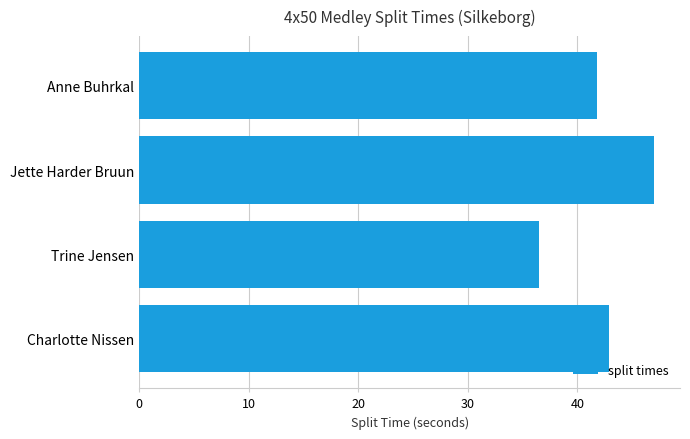

Reading top to bottom, transcribe all the data shown in this chart.

41.8	47.0	36.5	42.9